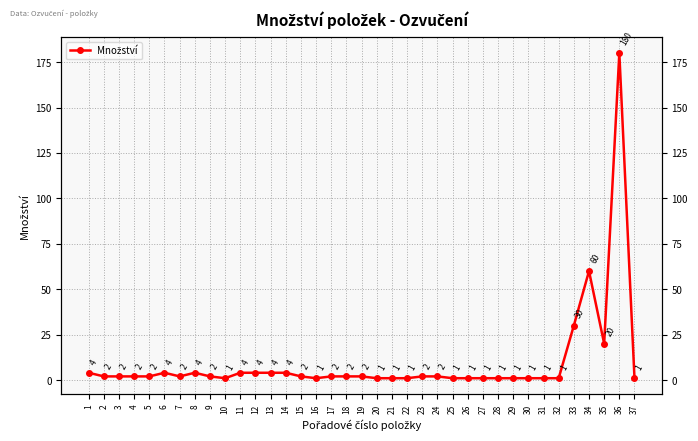

Which has a higher value, 22 or 12?

12